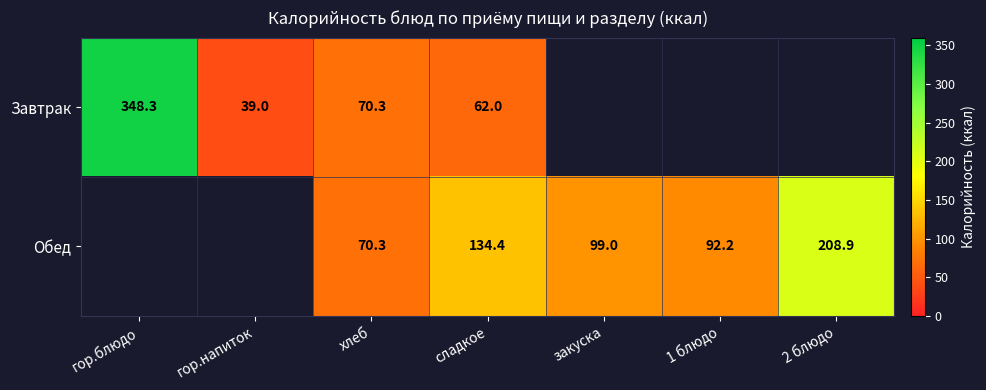

What is the difference between the highest and lowest values at сладкое?

72.4